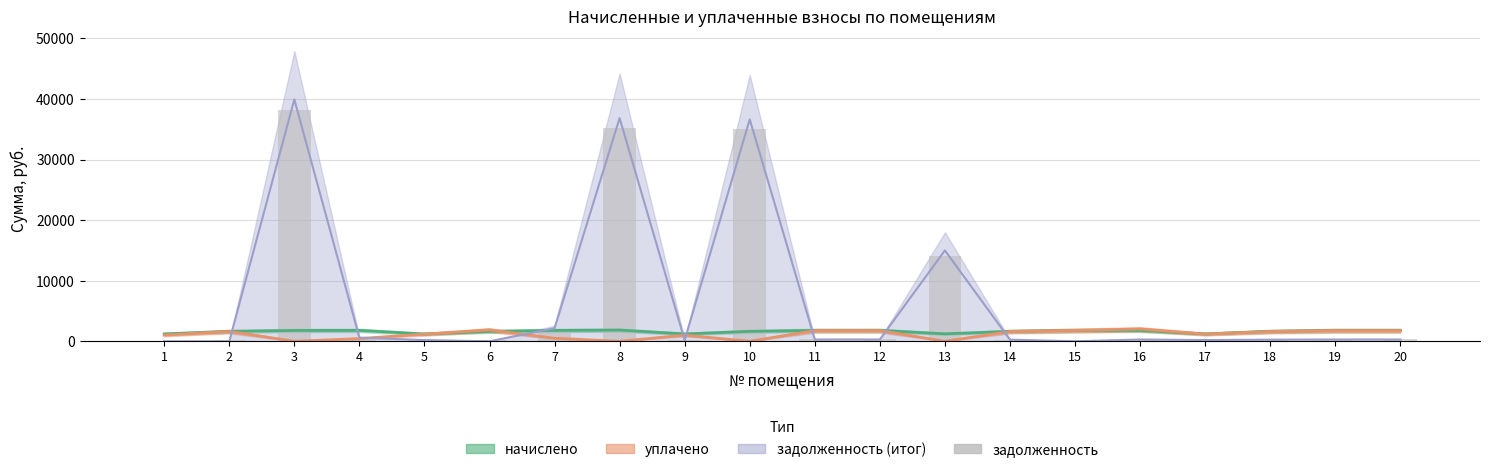

True or false: the data shows 299.0 at 11.

True